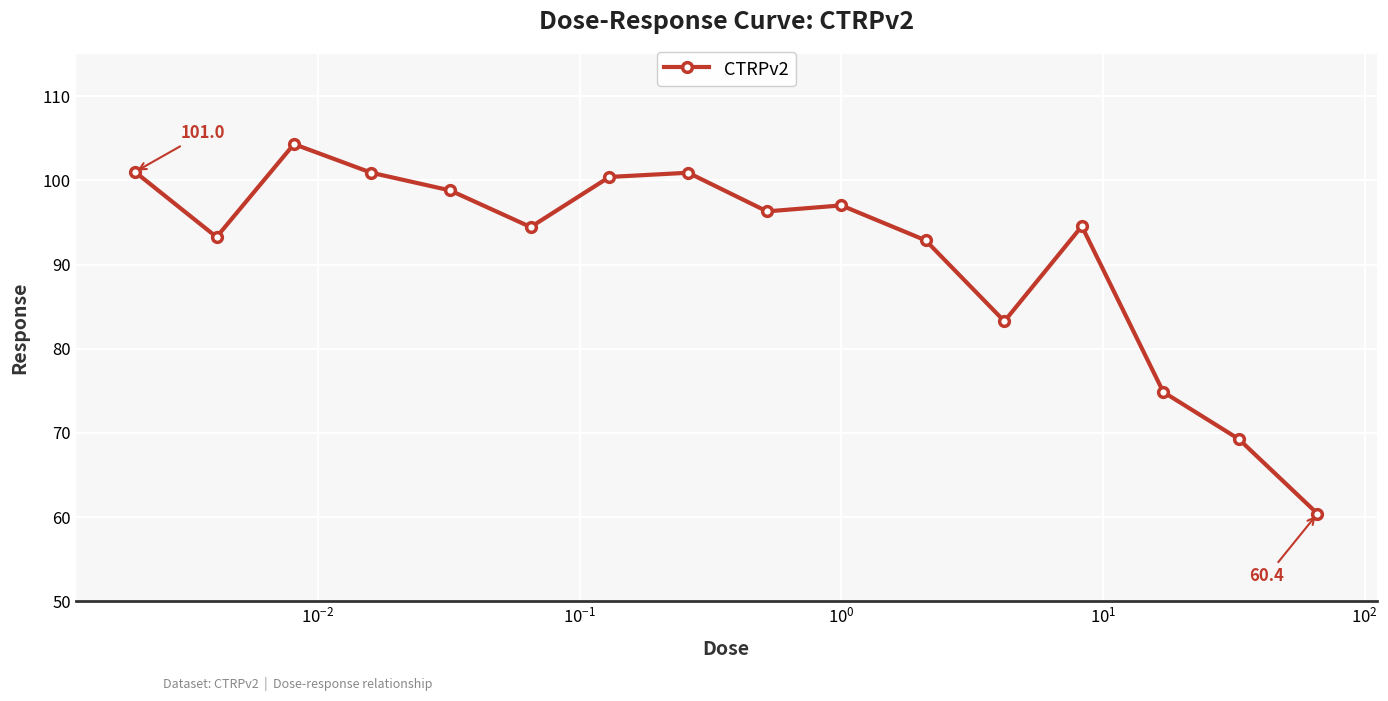

What is the value of the 4th point from the left?

100.9